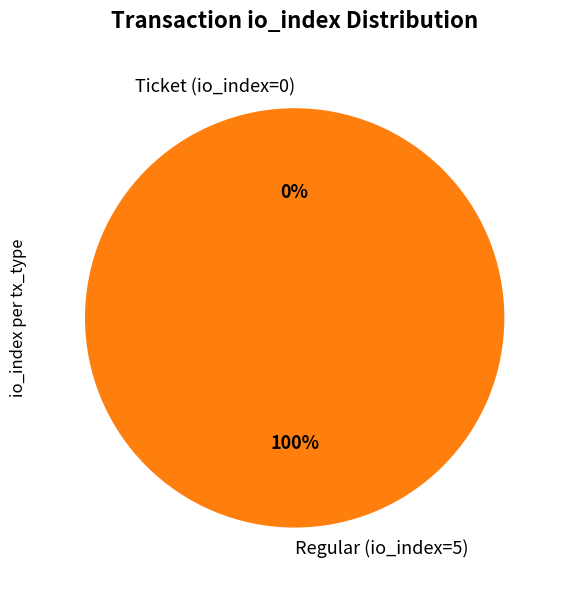

To the nearest percent, what is the difference between the largest and smallest slice percentages?

100%